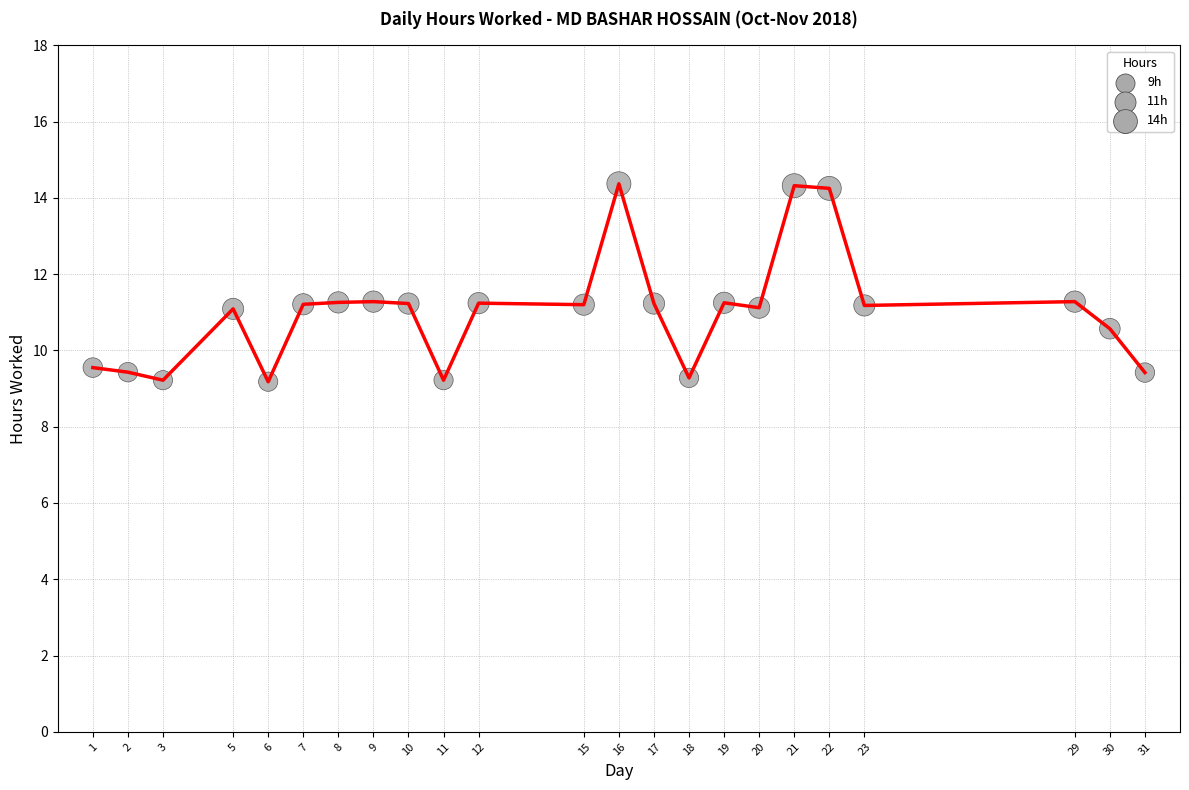

What is the minimum value shown in the chart?

9.2